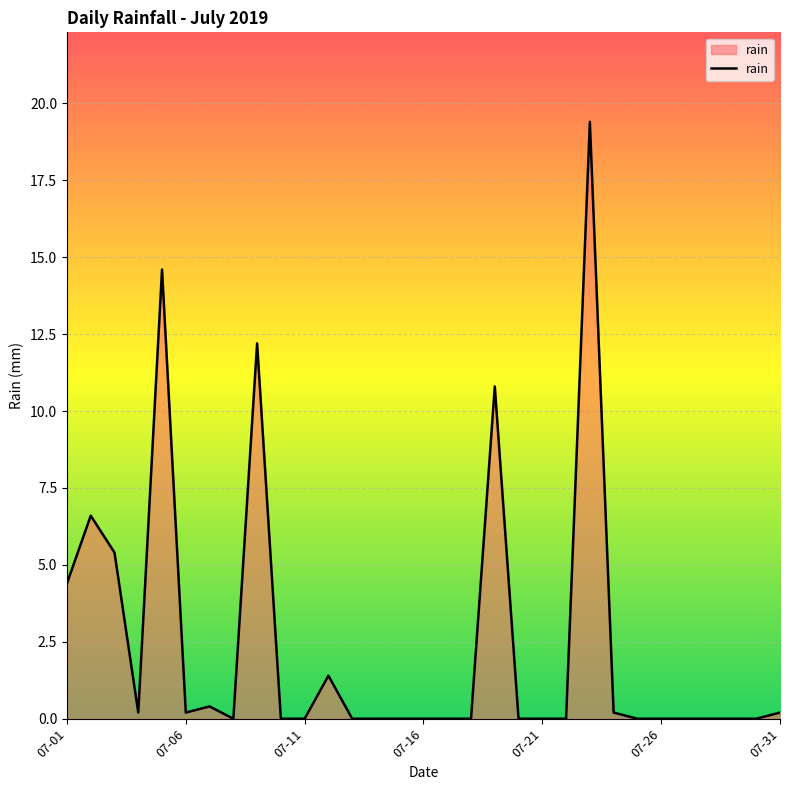

What is the average value?

2.5